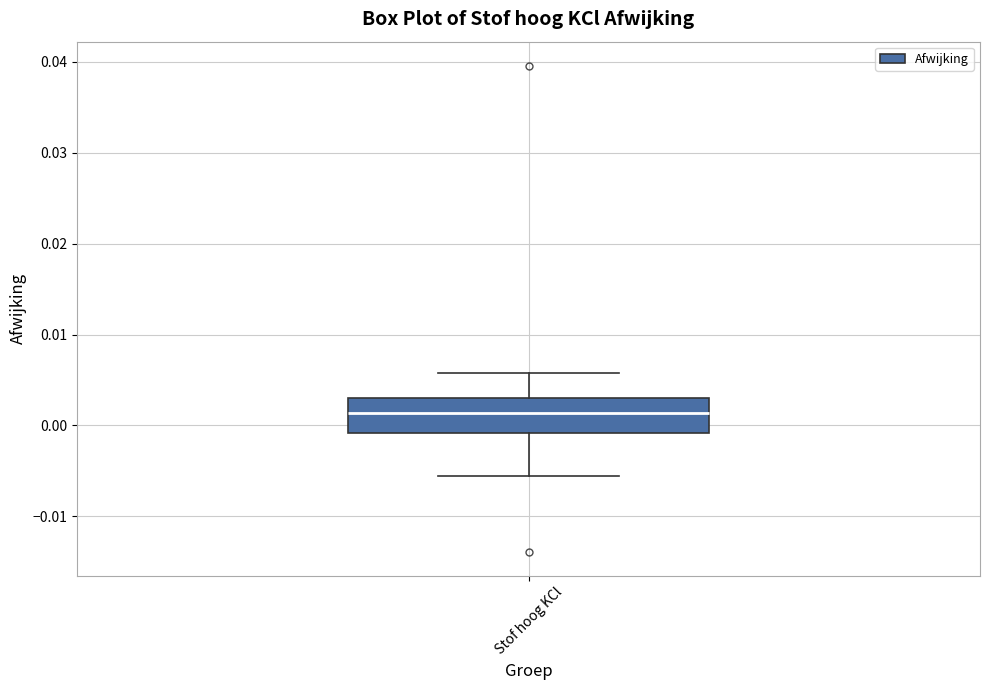

Where does the lower whisker of the box for Stof hoog KCl end on the y-axis? The values are not printed on the chart, so give them approximately, as read against the axis.

-0.006